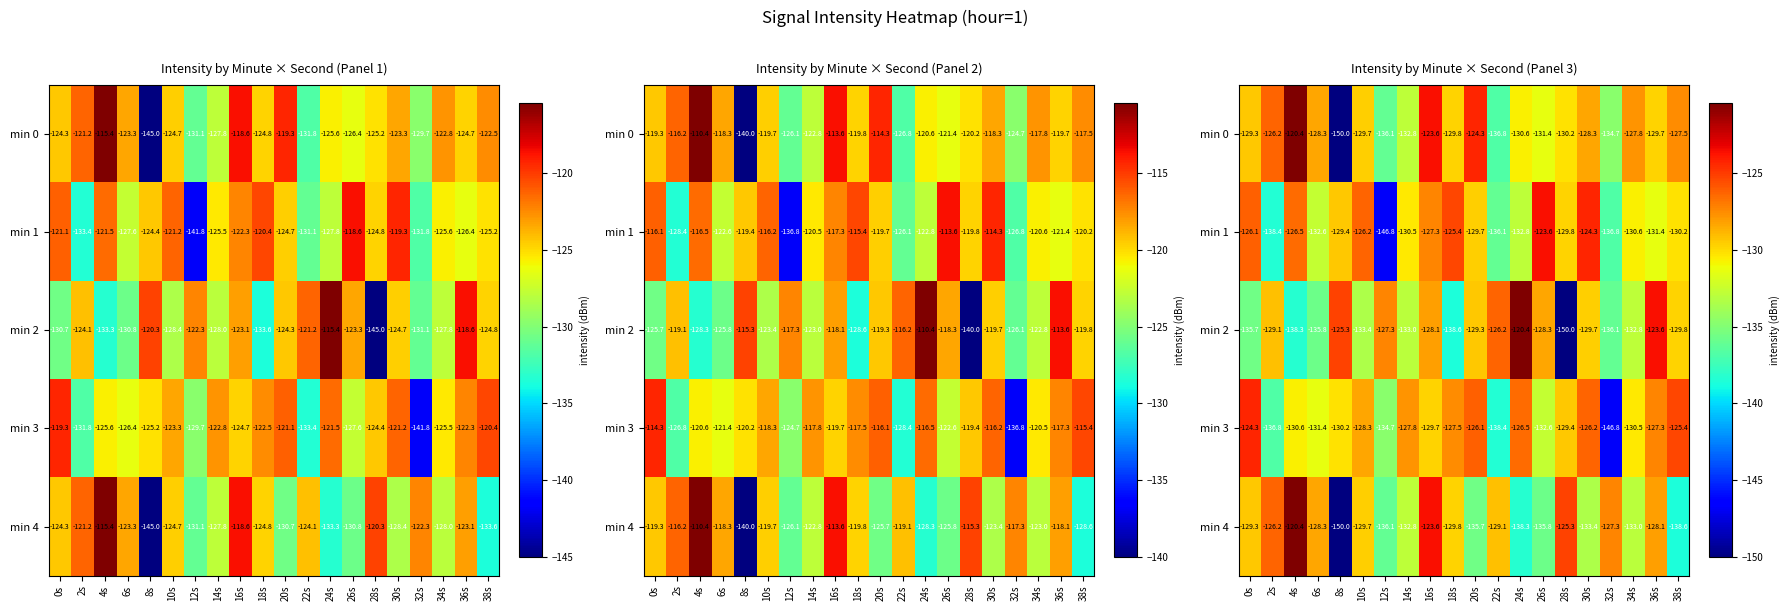

The min 3 series shows -130.5 at 34s. True or false?

True